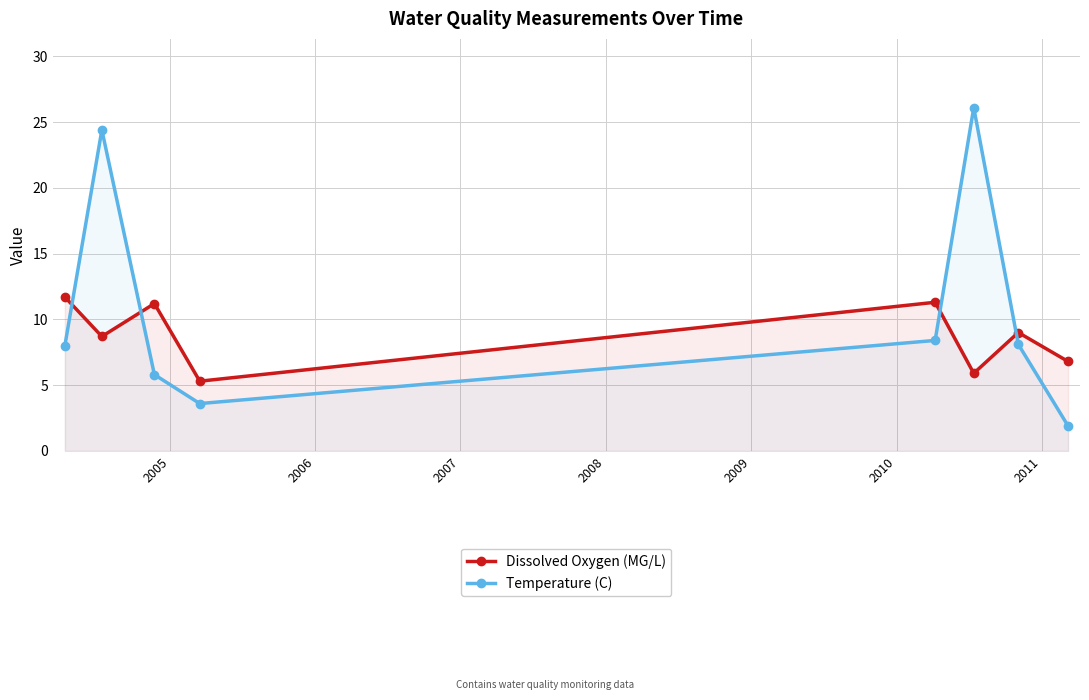

How many lines are shown in the chart?

2